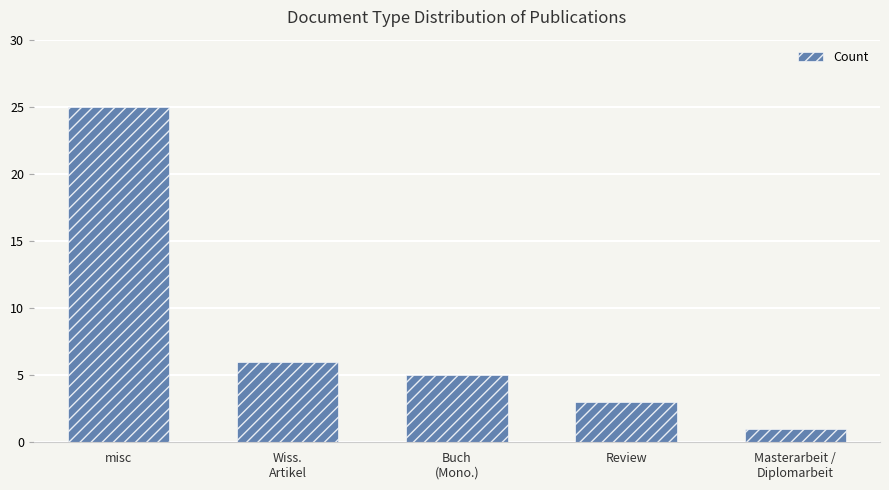

Are the bars grouped side by side (vs. stacked)?

No